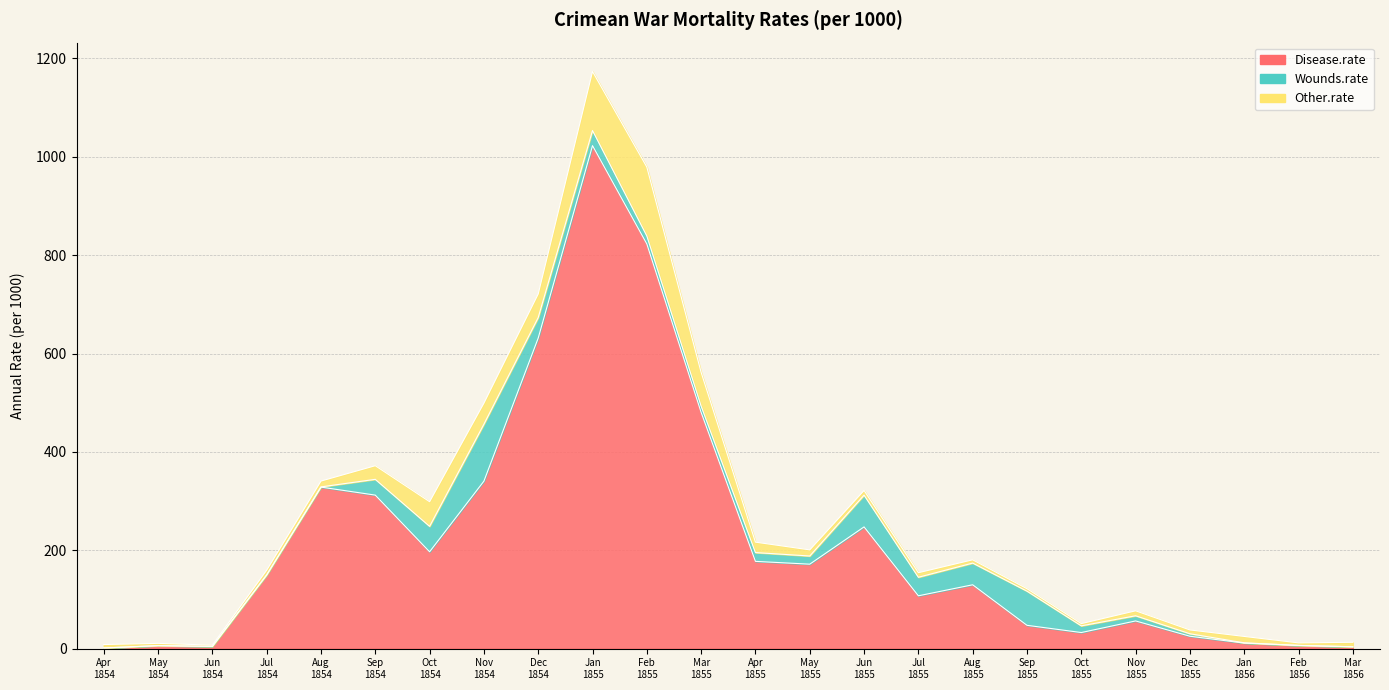

How many values in the Other.rate series are below 10?

12